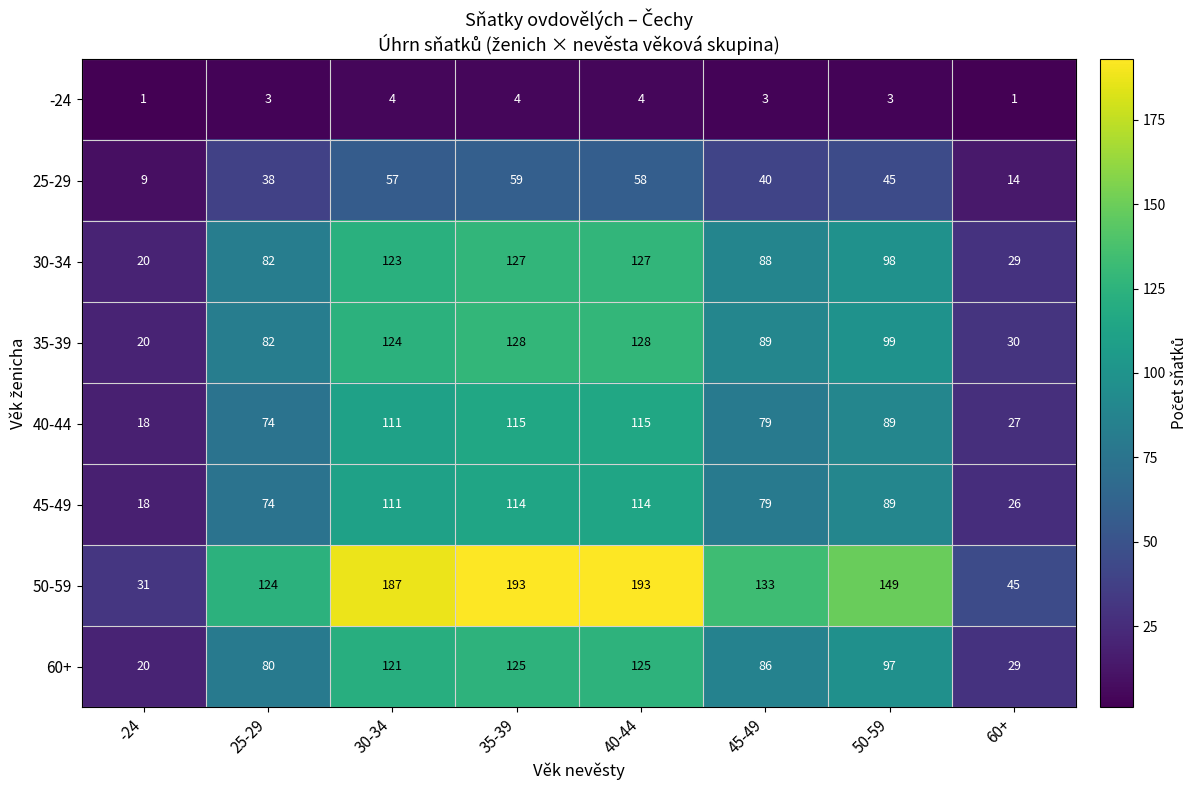

Is the value of 40-44 at 60+ greater than the value of 30-34 at 25-29?

No